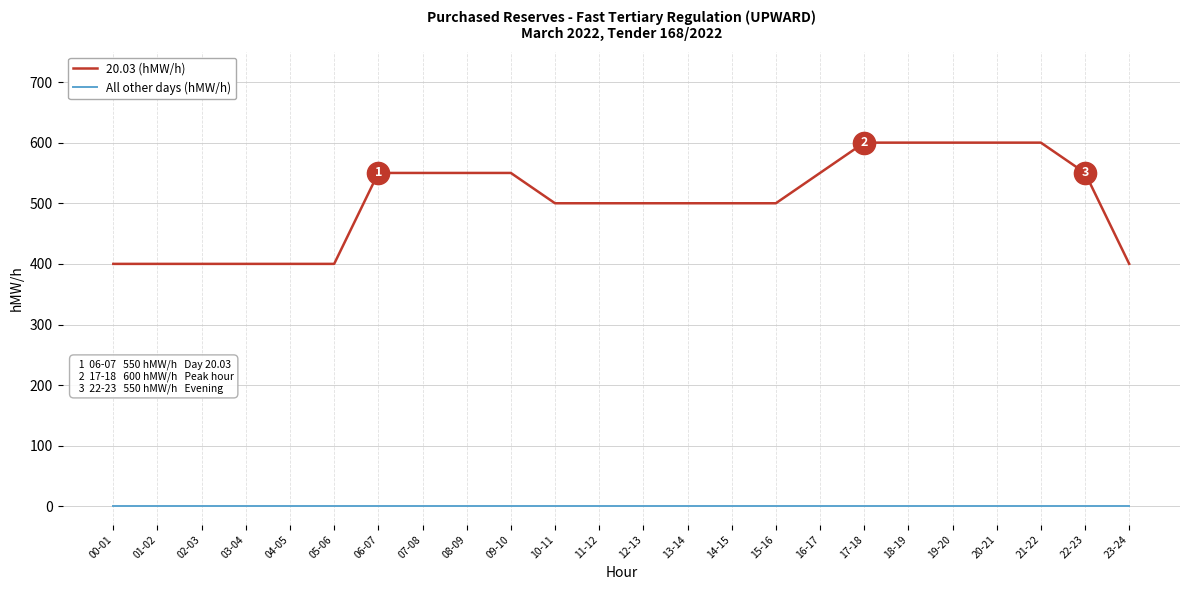

Is the value of 20.03 (hMW/h) at 03-04 greater than the value of All other days (hMW/h) at 12-13?

Yes